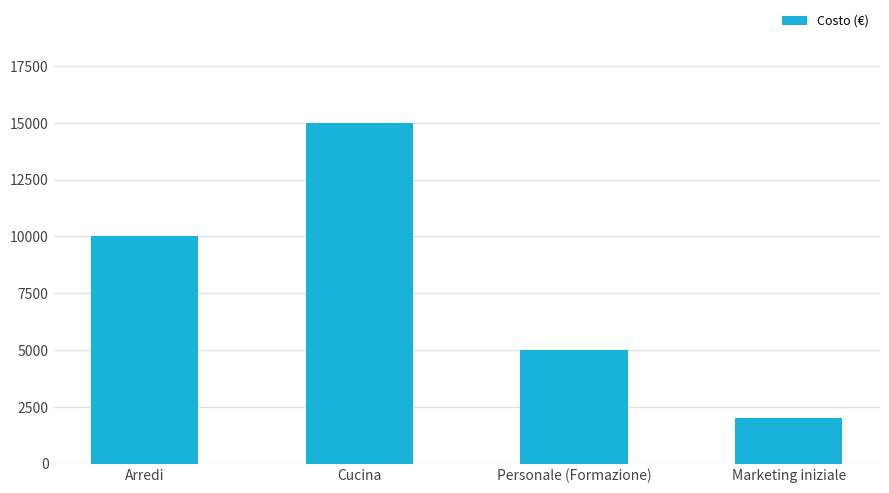

Does the chart contain stacked bars?

No